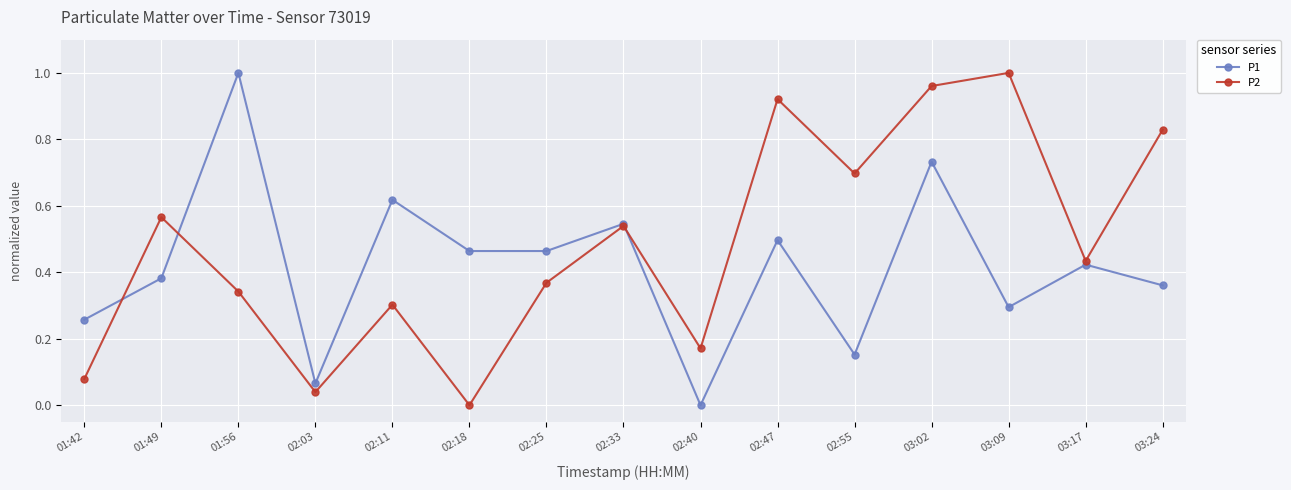

Between 01:42 and 02:03, which series saw the biggest shift?

P1